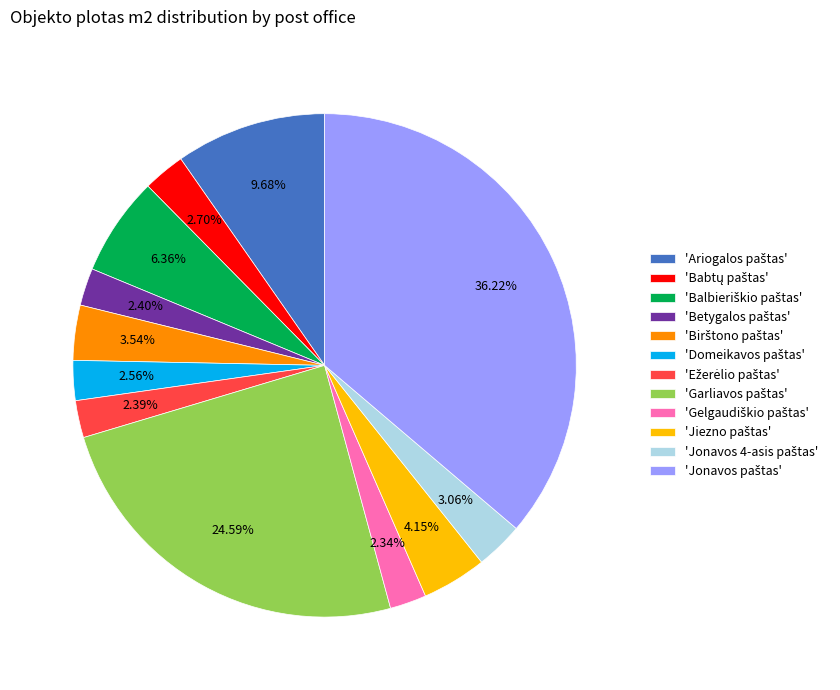

Is there any slice that represents more than half of the pie?

No